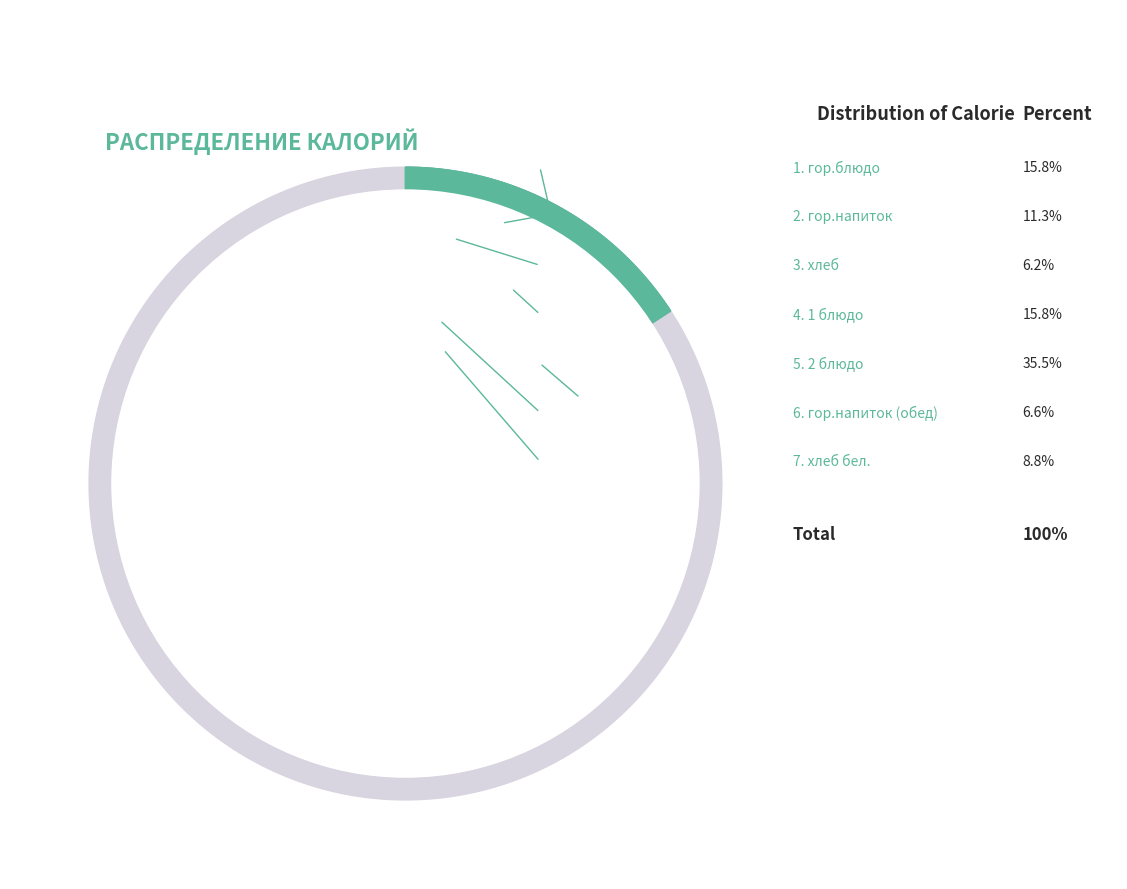

What is the ratio of the value at гор.напиток to the value at хлеб?

1.8